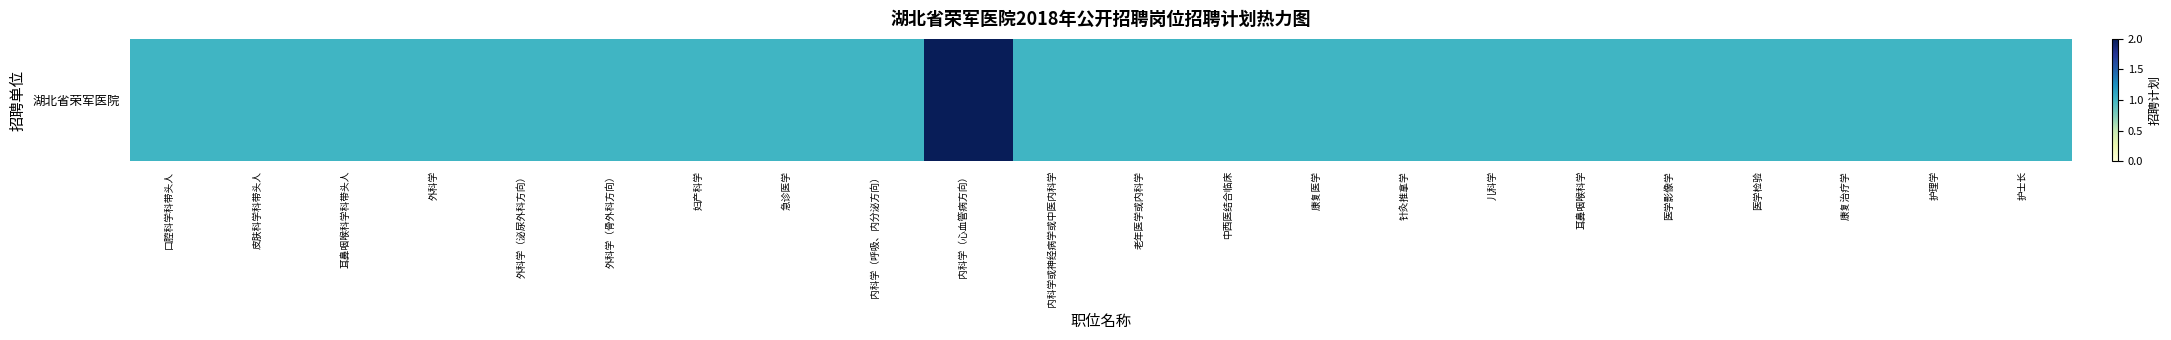

The value at 外科学 is 1. True or false?

True